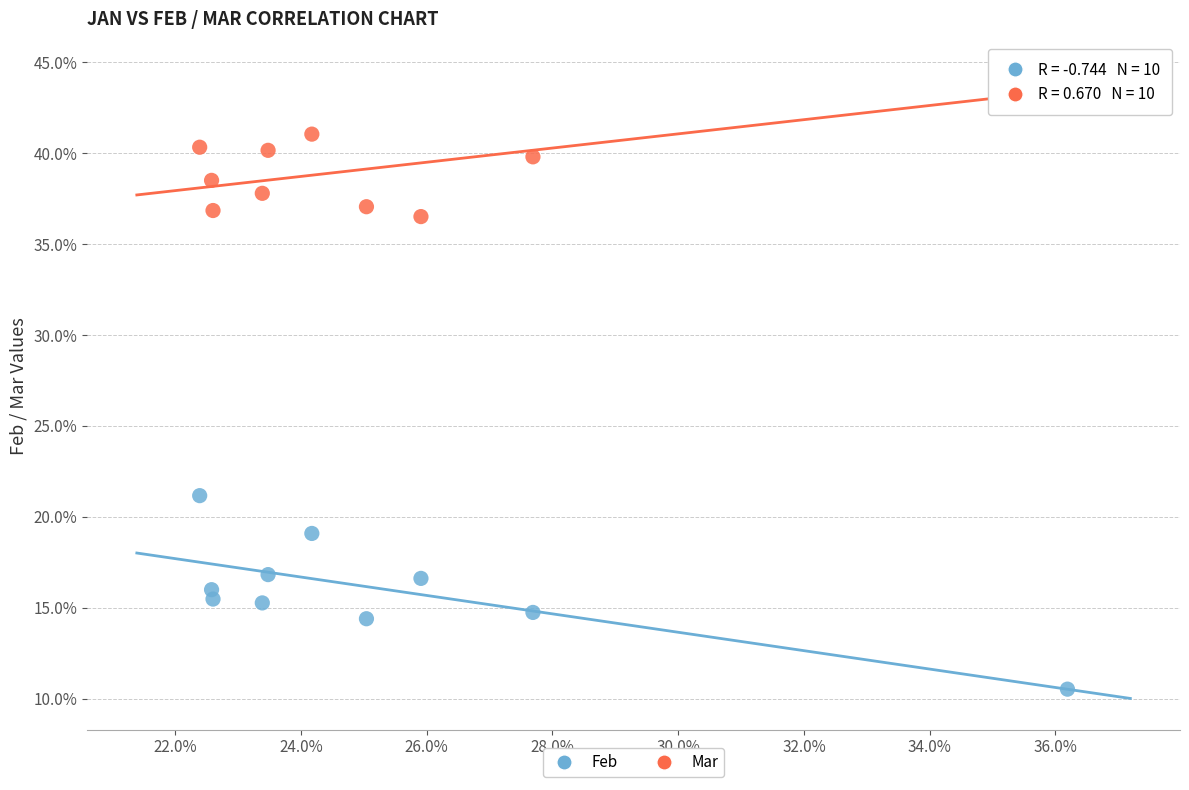

Which series contains the lowest Y value?

Feb